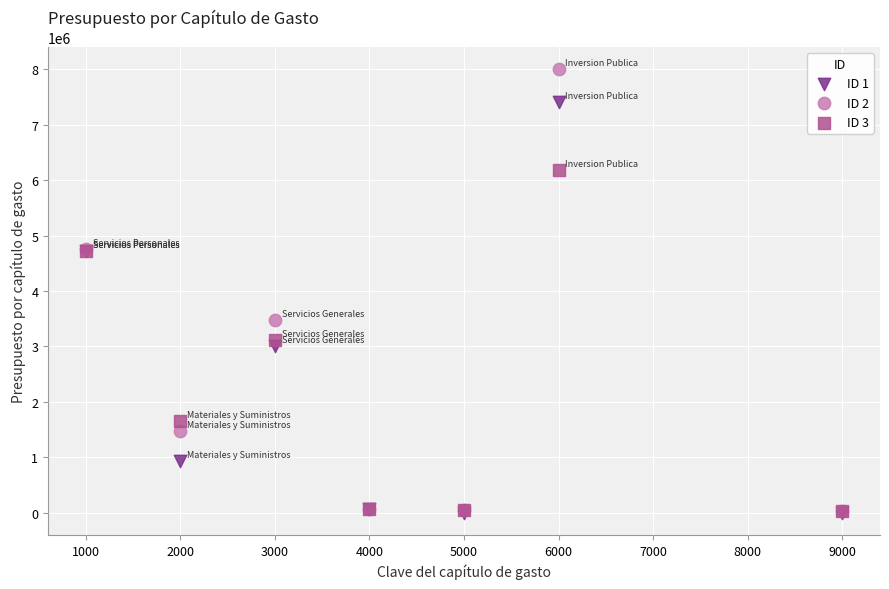

Across all series, what Y value is closest to 4002388?

3483017.4